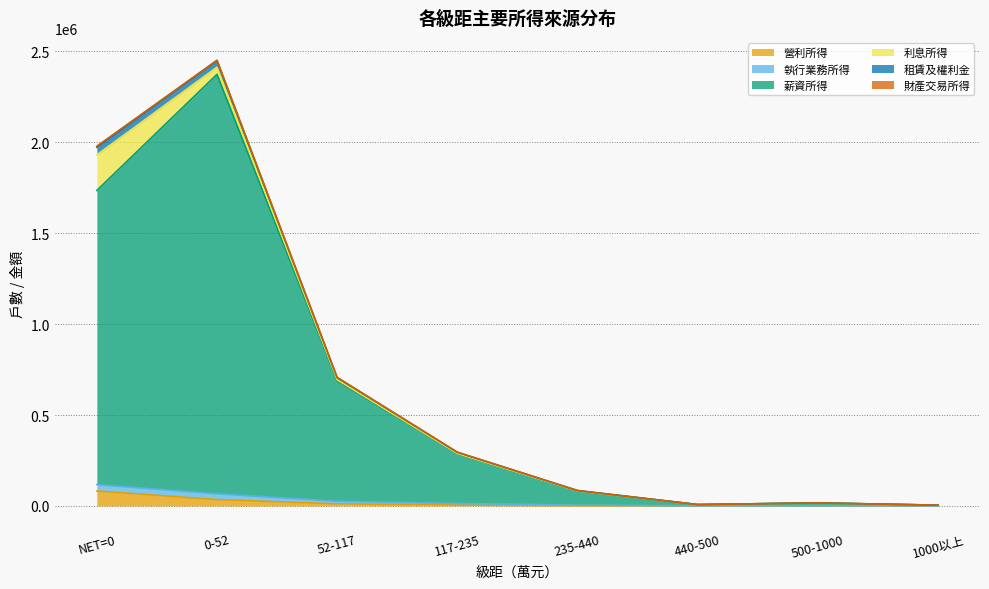

In 營利所得, how many points are lower than both neighbors (excluding endpoints)?

1